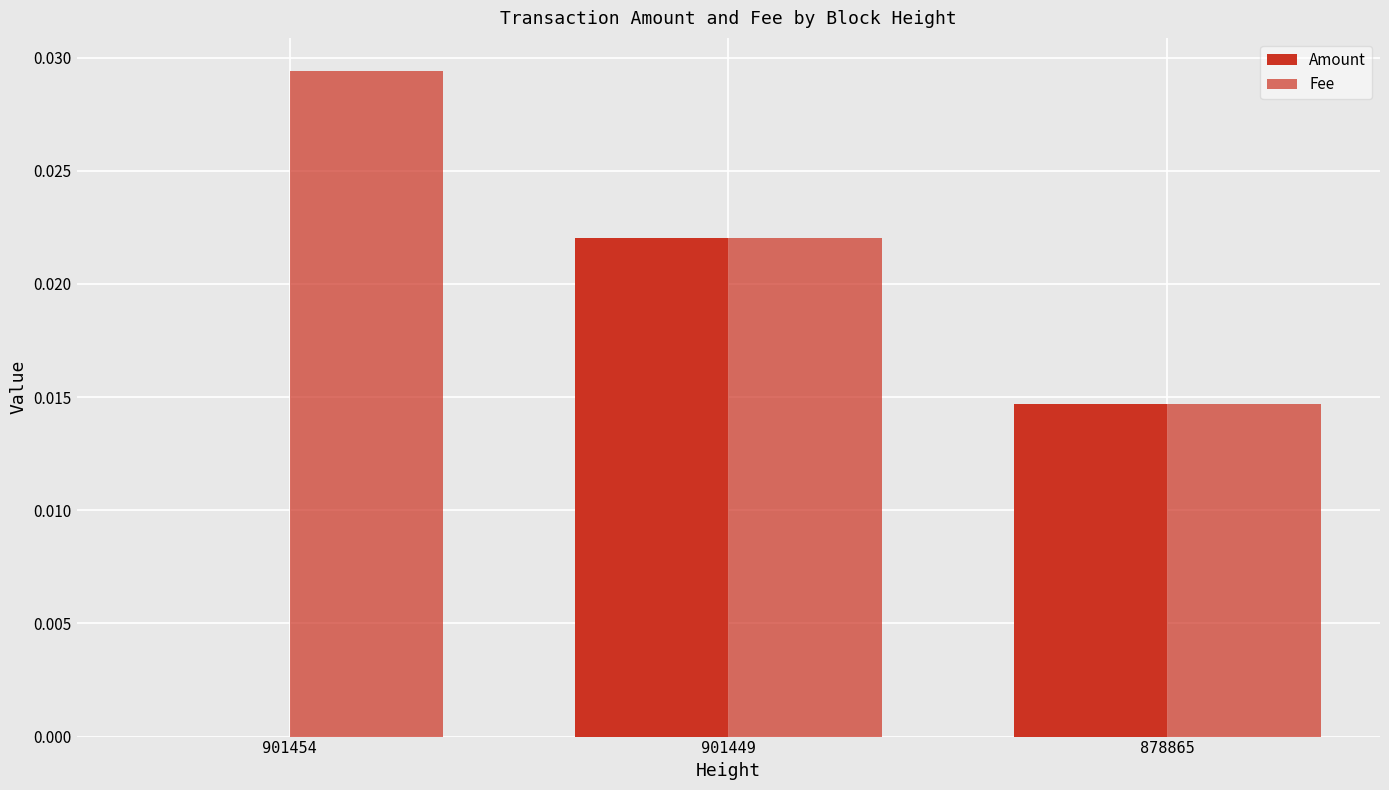

Is the value of Amount at 901449 greater than the value of Fee at 901449?

No